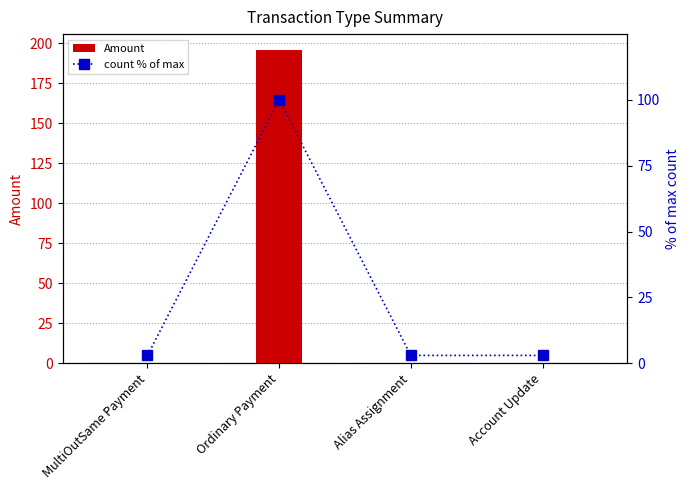

Rank the categories by Amount value from highest to lowest.

Ordinary Payment, MultiOutSame Payment, Alias Assignment, Account Update